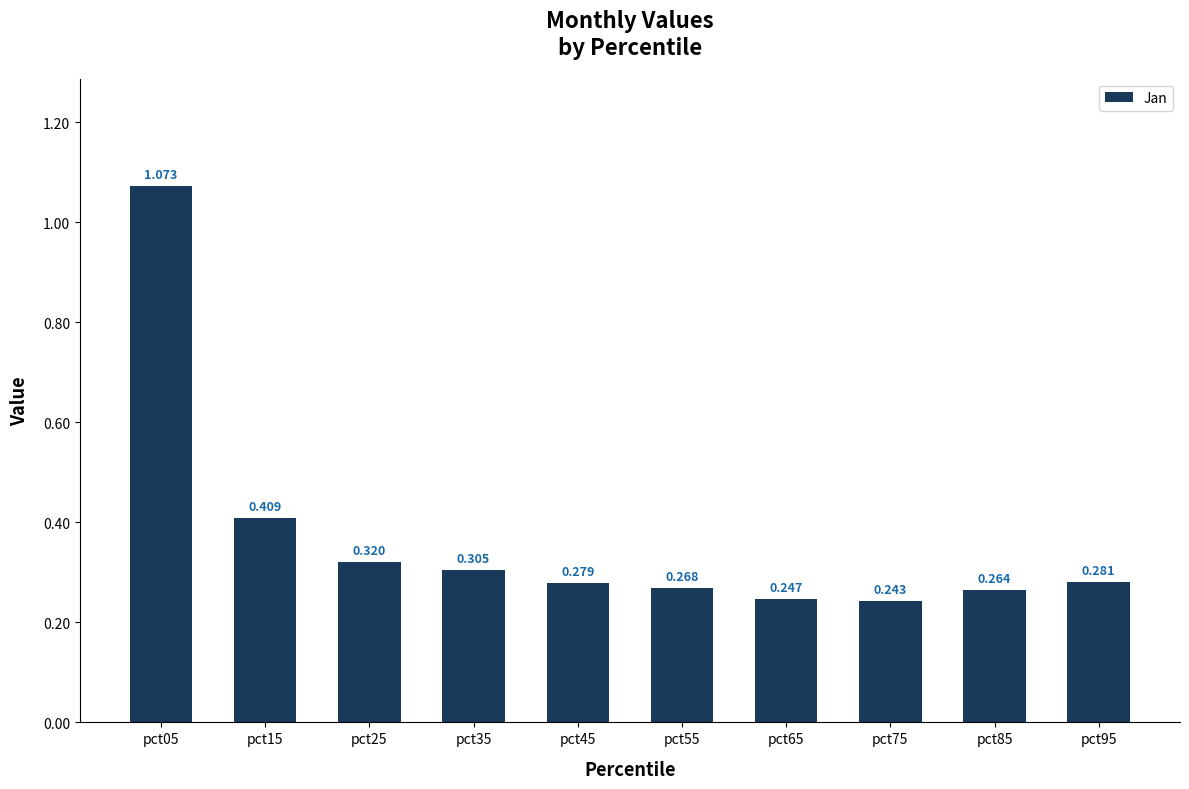

What is the maximum value shown in the chart?

1.1